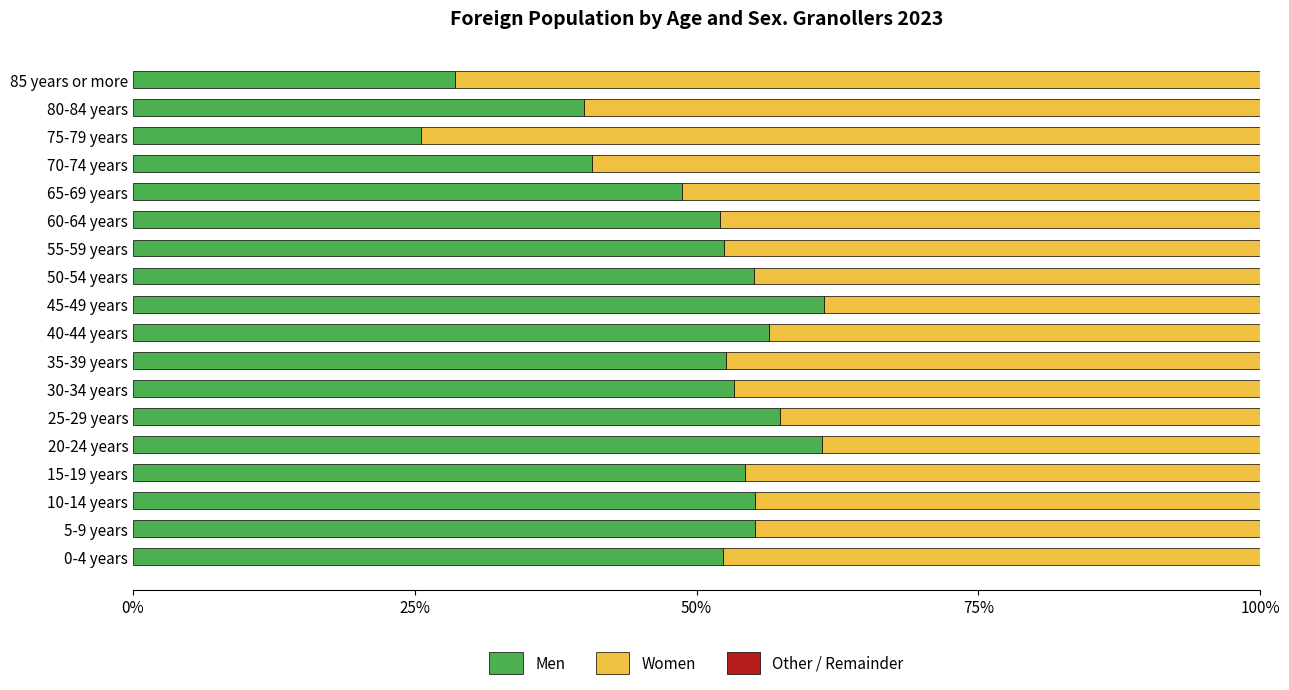

What is the difference between the maximum and minimum values in the Men series?

35.8